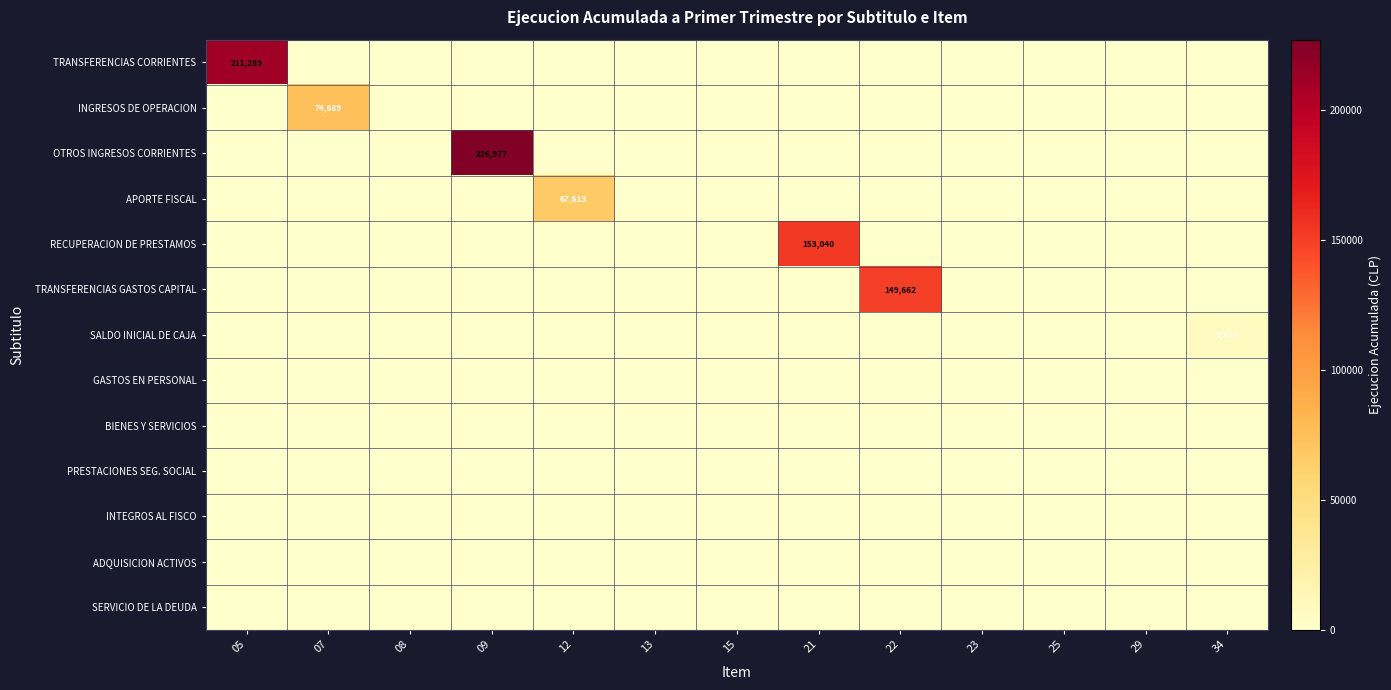

Which has a higher value, 21 or 29?

21